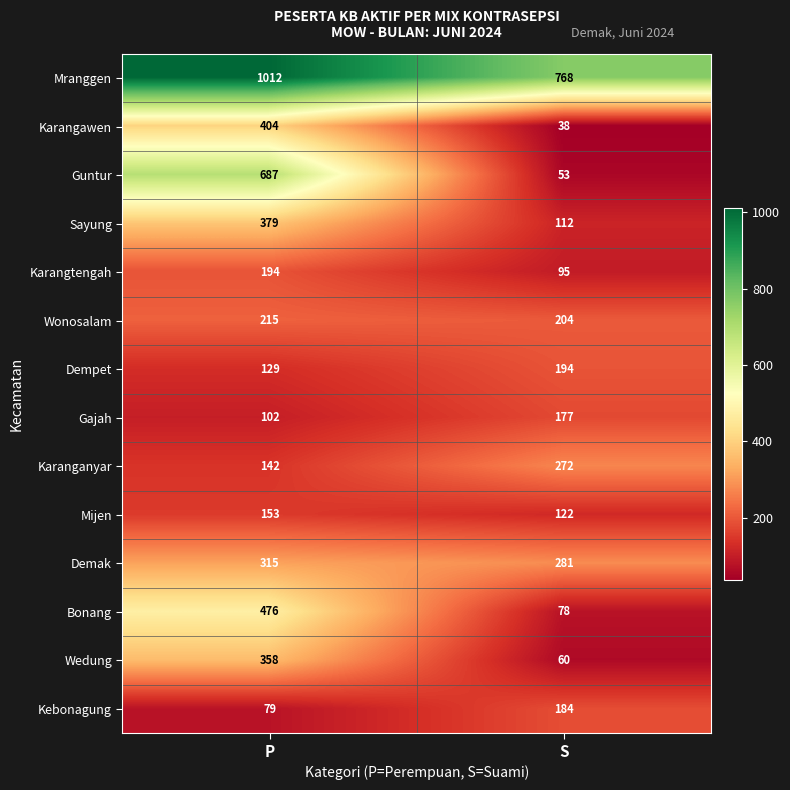

What is the difference between the Mranggen values at S and P?

244